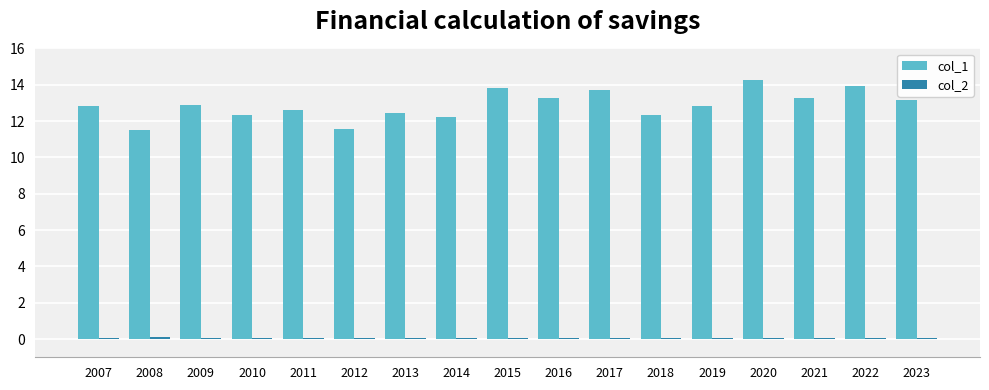

Is it true that col_1 equals 17.3 at 2009?

False